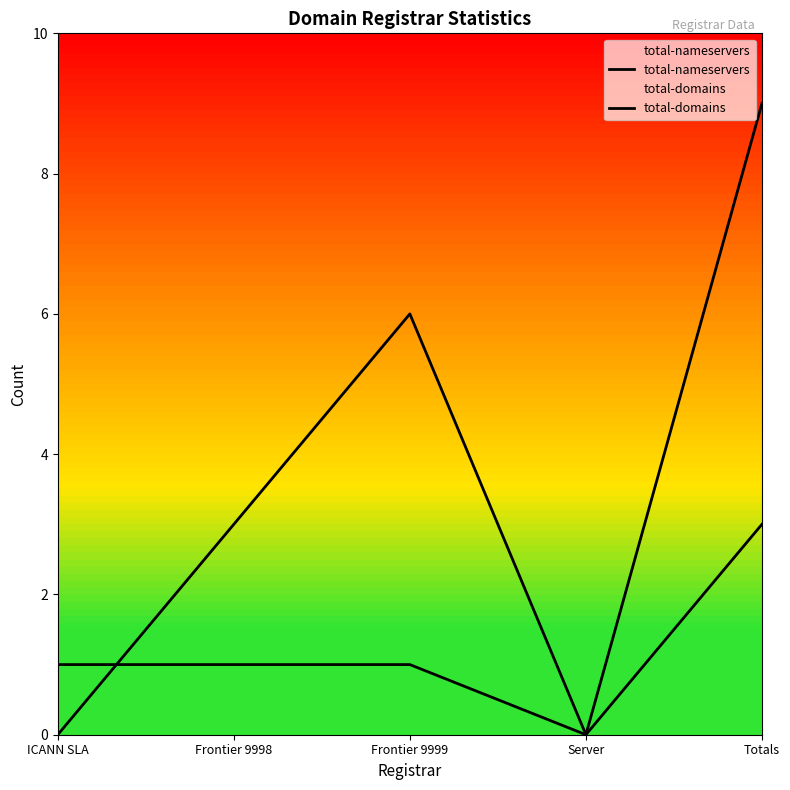

How many intersections are there between total-domains and total-nameservers?

1